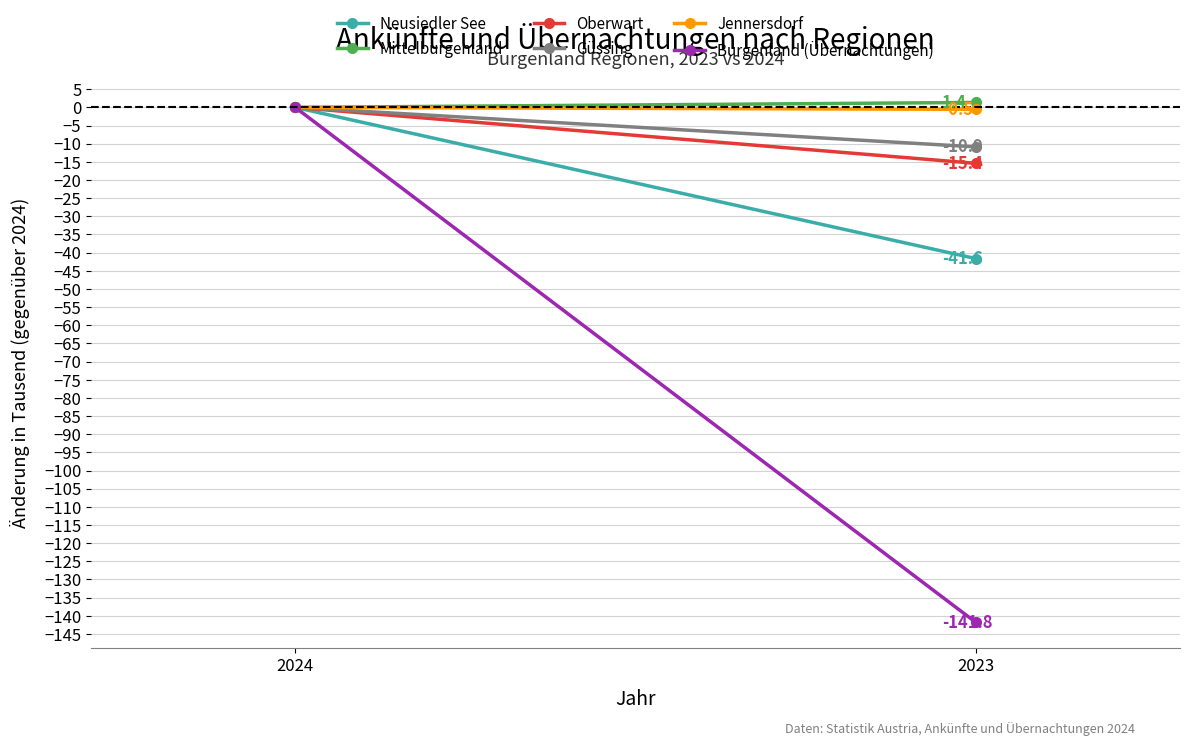

How many Jennersdorf values are between 0 and 1?

1